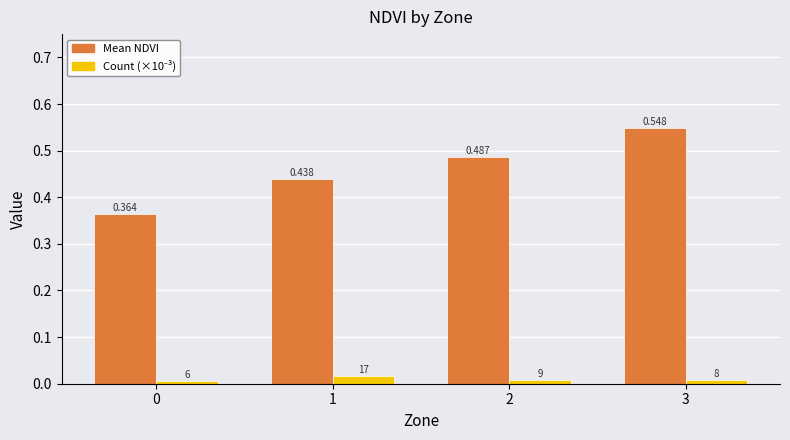

Which series changed the most between 0 and 1?

Mean NDVI